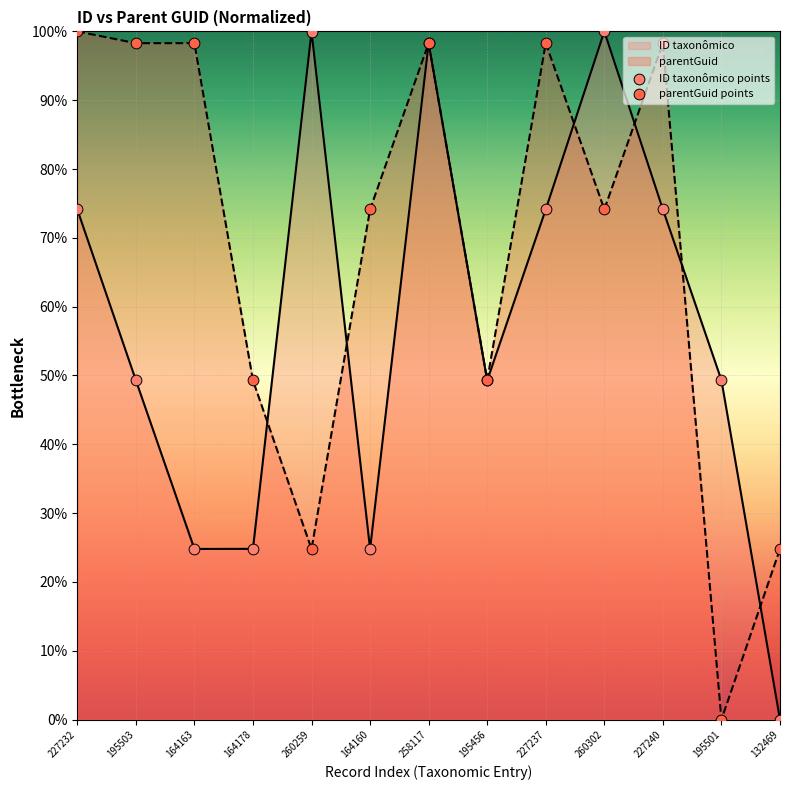

Is the value of ID taxonômico points at 164163 greater than the value of parentGuid points at 195456?

No